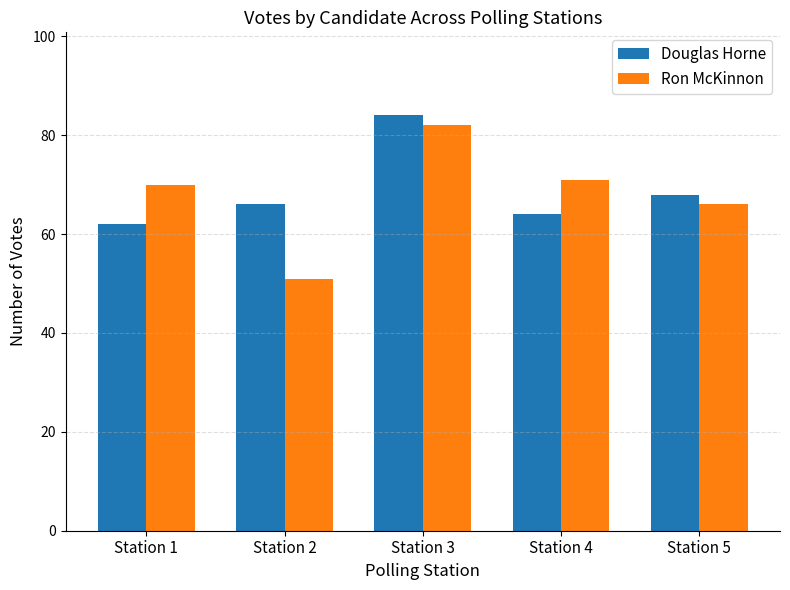

Is the value of Douglas Horne at Station 5 greater than the value of Ron McKinnon at Station 4?

No